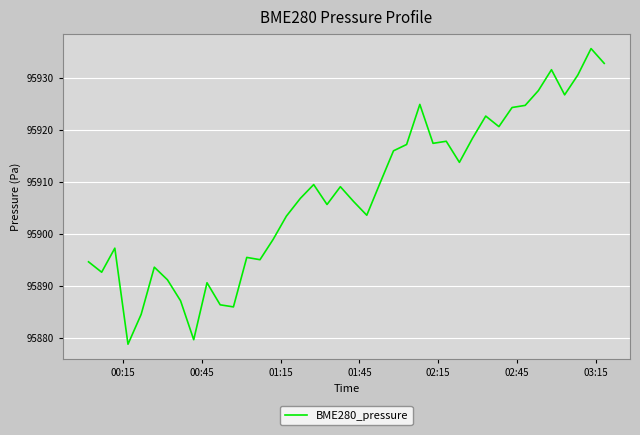

What is the smallest value displayed?

95878.7